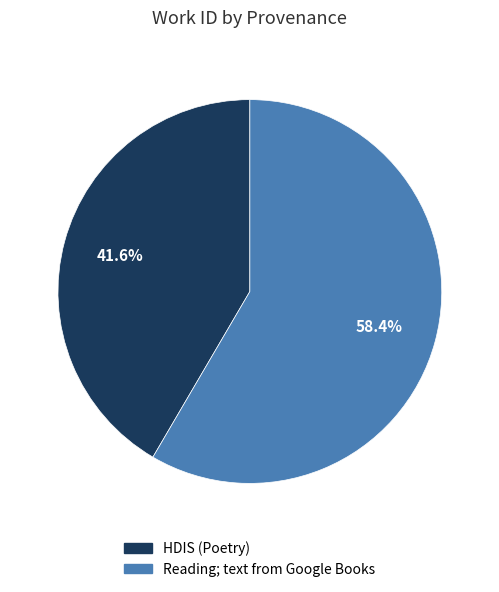

What is the ratio of the value at HDIS (Poetry) to the value at Reading; text from Google Books?

0.7